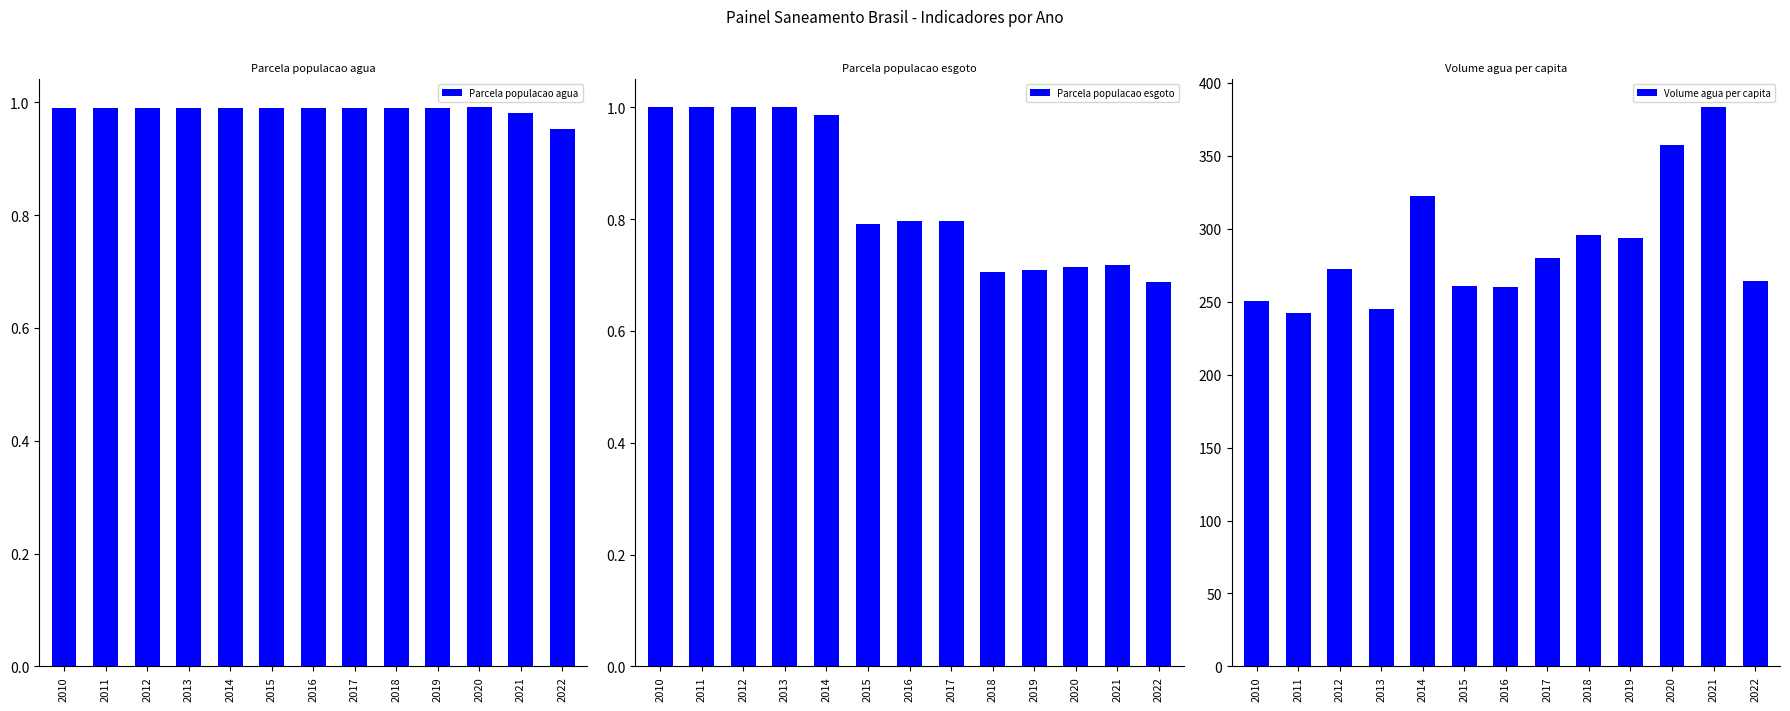

True or false: Parcela populacao esgoto has a value of 1.0 at 2013.

True